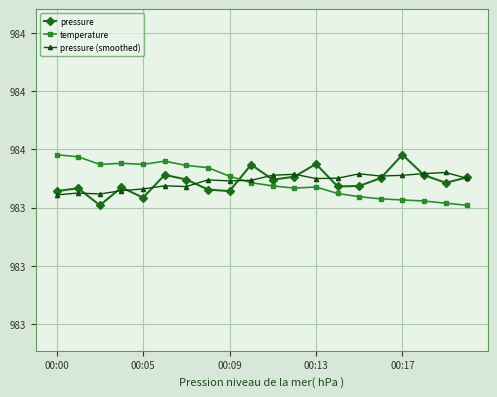

Which series has the largest total across all categories?

temperature